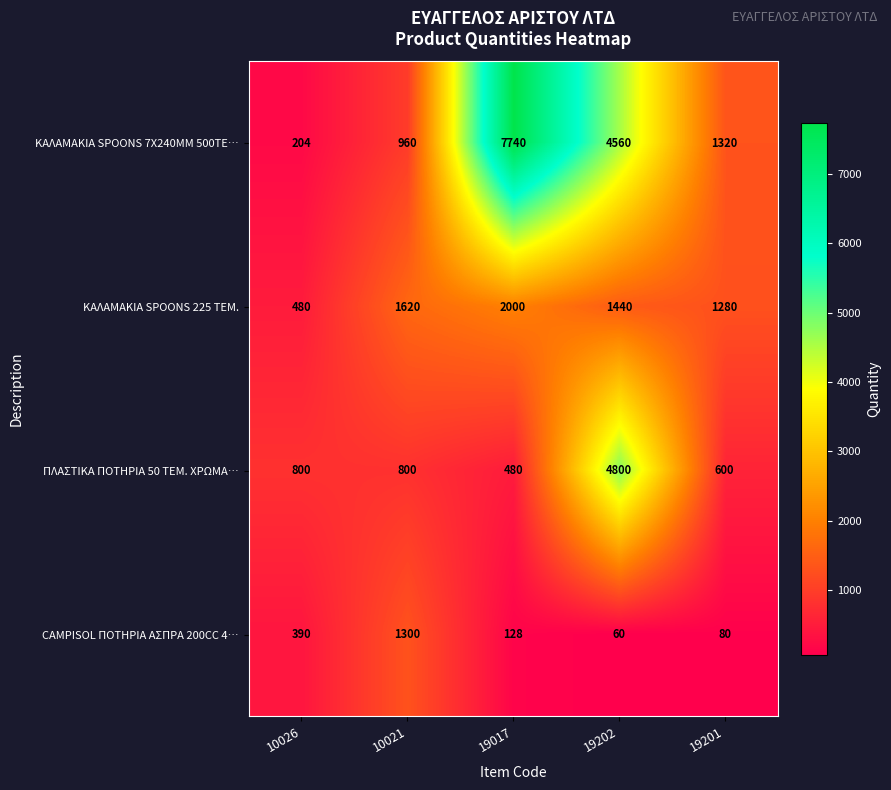

What is the difference between the CAMPISOL ΠΟΤΗΡΙΑ ΑΣΠΡΑ 200CC 4… values at 10026 and 19201?

310